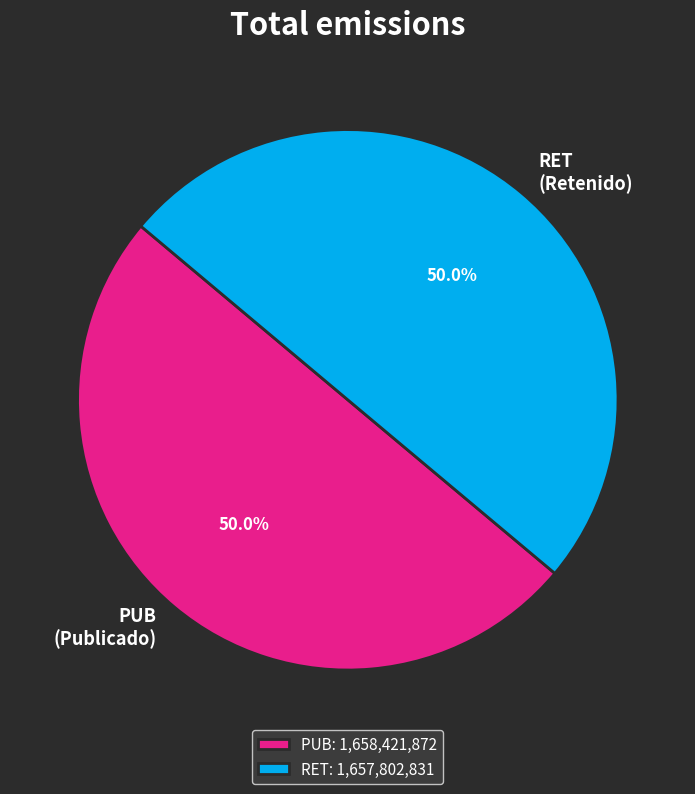

To the nearest percent, what is the combined percentage of PUB and RET?

100%